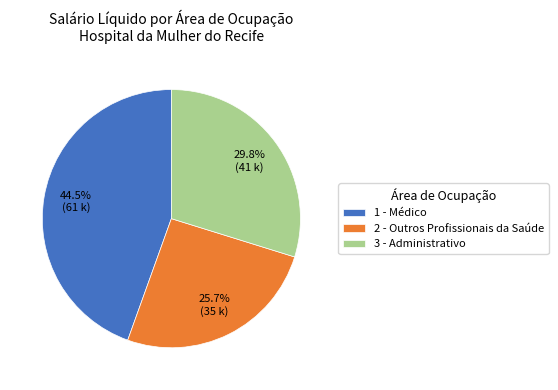

Approximately how many times larger is the value at 2 - Outros Profissionais da Saúde compared to 3 - Administrativo?

0.9